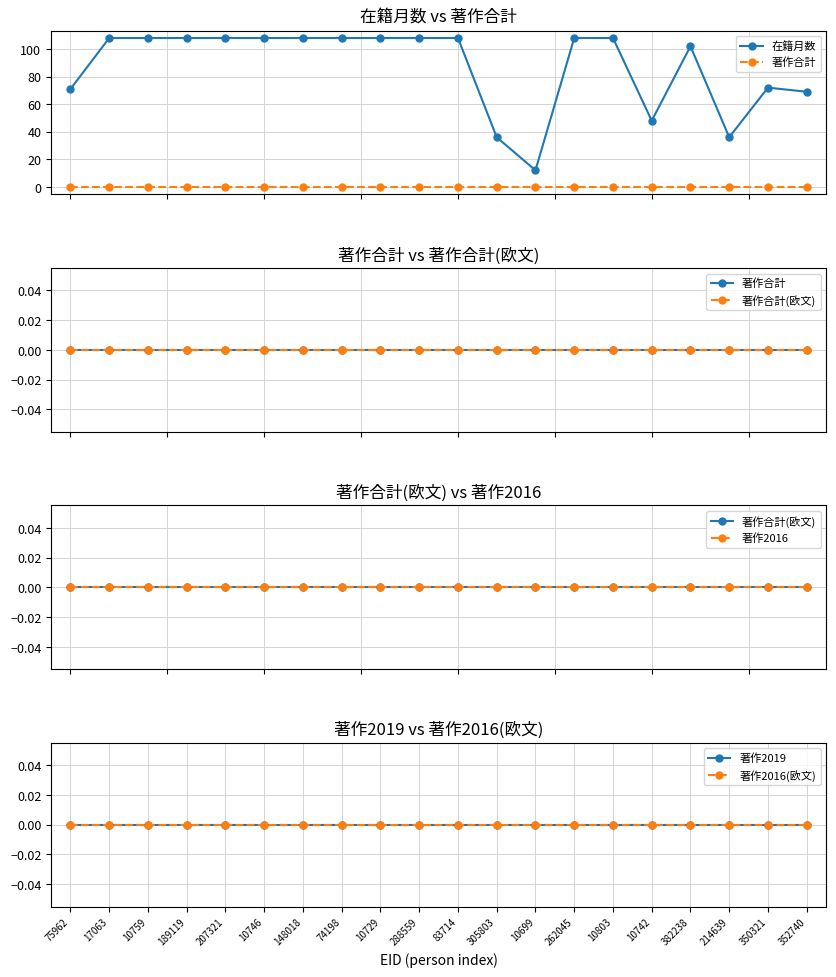

Reading right to left, what are all the values shown in this chart?

在籍月数: 69	72	36	102	48	108	108	12	36	108	108	108	108	108	108	108	108	108	108	71
著作合計: 0	0	0	0	0	0	0	0	0	0	0	0	0	0	0	0	0	0	0	0
著作合計(欧文): 0	0	0	0	0	0	0	0	0	0	0	0	0	0	0	0	0	0	0	0
著作2016: 0	0	0	0	0	0	0	0	0	0	0	0	0	0	0	0	0	0	0	0
著作2019: 0	0	0	0	0	0	0	0	0	0	0	0	0	0	0	0	0	0	0	0
著作2016(欧文): 0	0	0	0	0	0	0	0	0	0	0	0	0	0	0	0	0	0	0	0